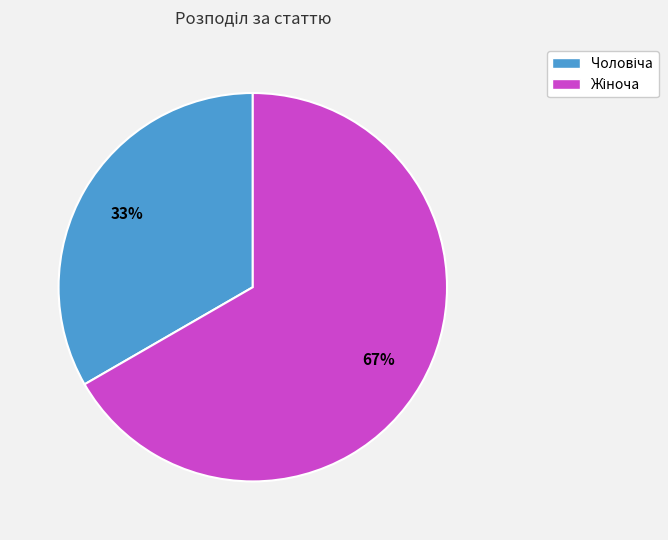

To the nearest percent, what is the average slice percentage?

50%